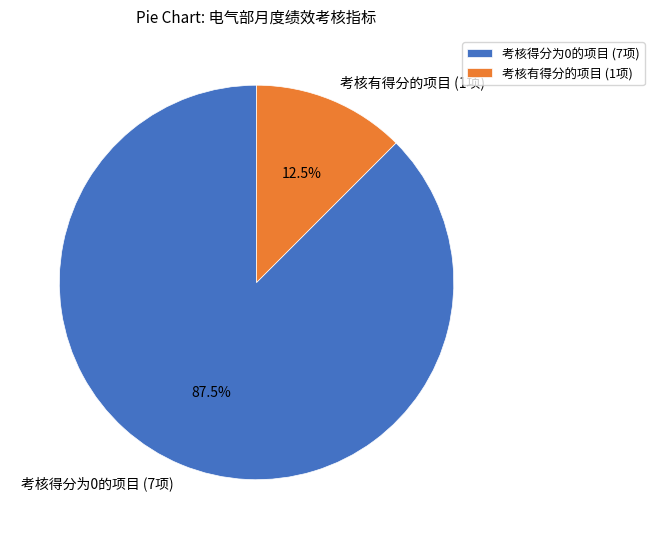

Rank the categories by value from highest to lowest.

考核得分为0的项目 (7项), 考核有得分的项目 (1项)